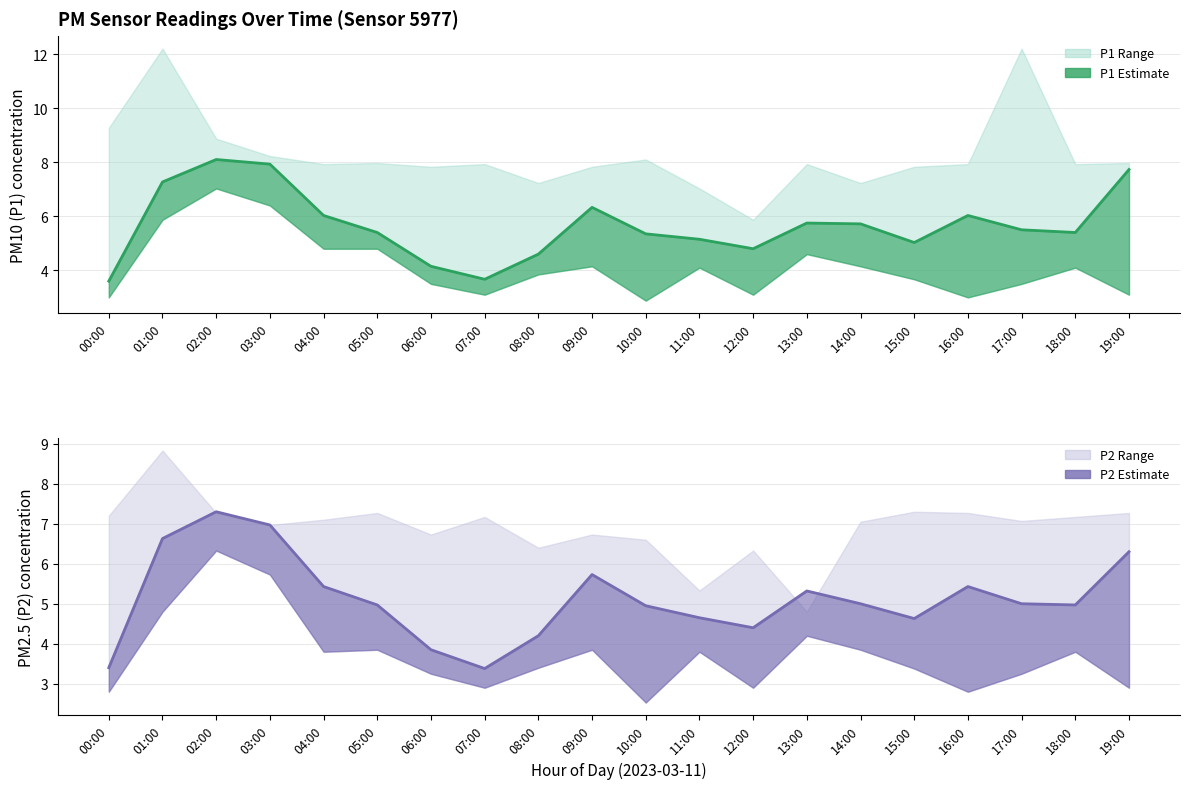

Which series has the largest total across all categories?

P1 (PM10)